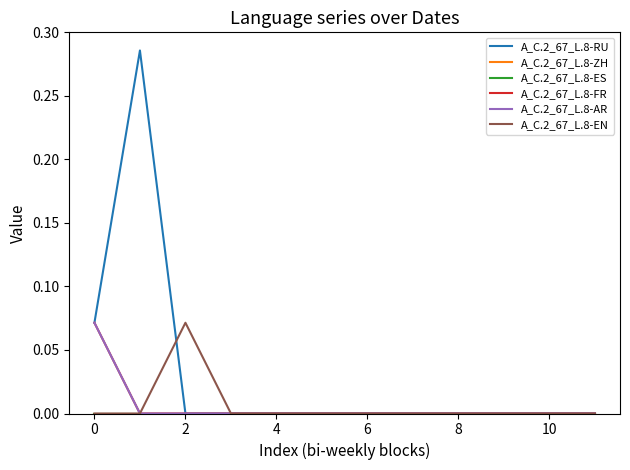

Where is the first local maximum for A_C.2_67_L.8-EN?

2